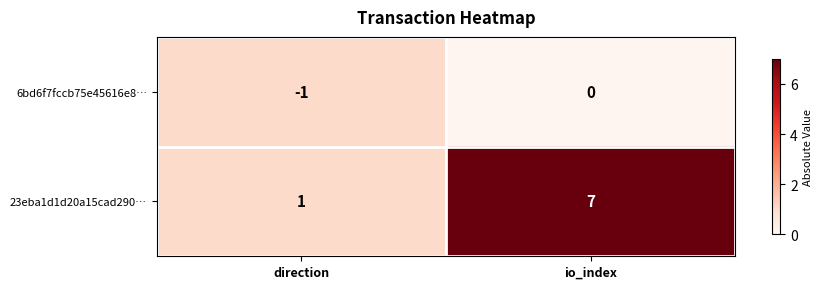

Is it true that 6bd6f7fccb75e45616e8… equals -1 at io_index?

False